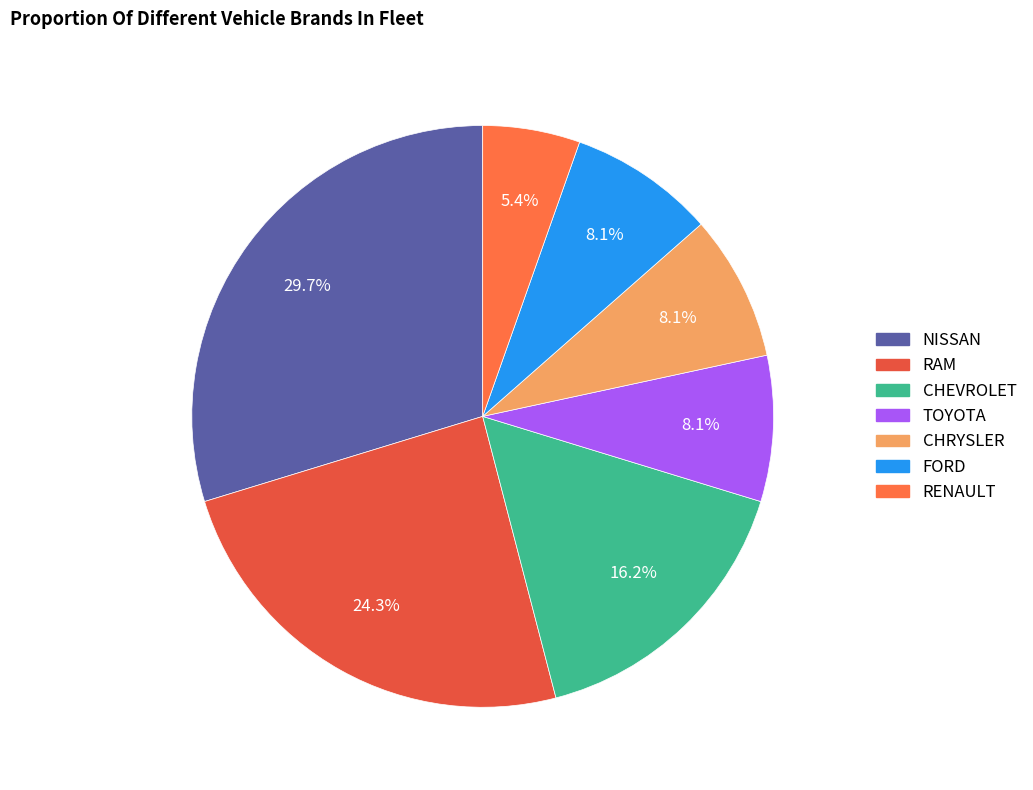

What percentage is the FORD slice, to the nearest percent?

8%